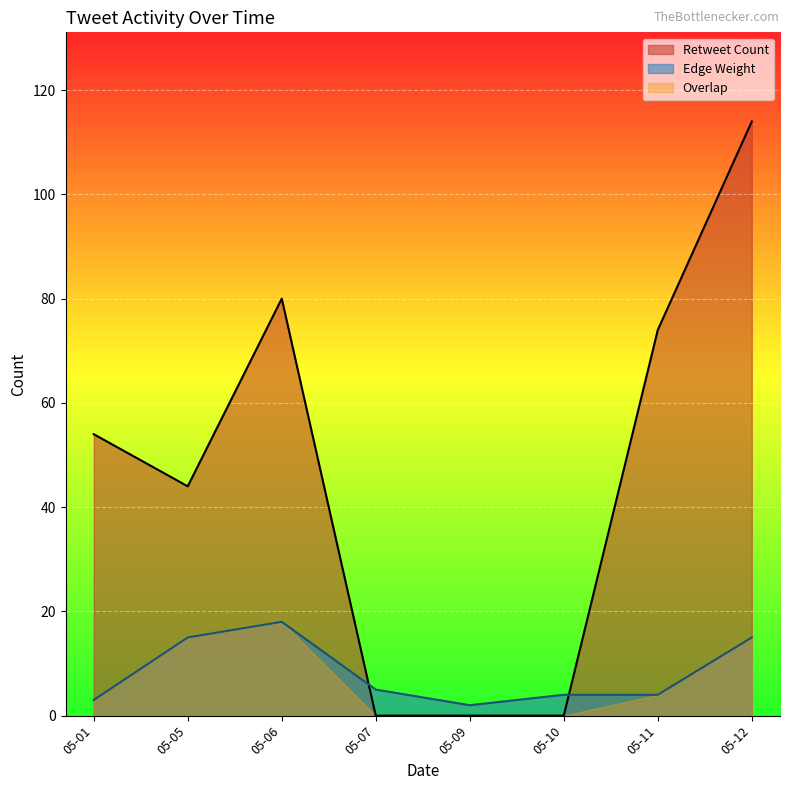

The value of Retweet Count at 05-12 is 51. True or false?

False